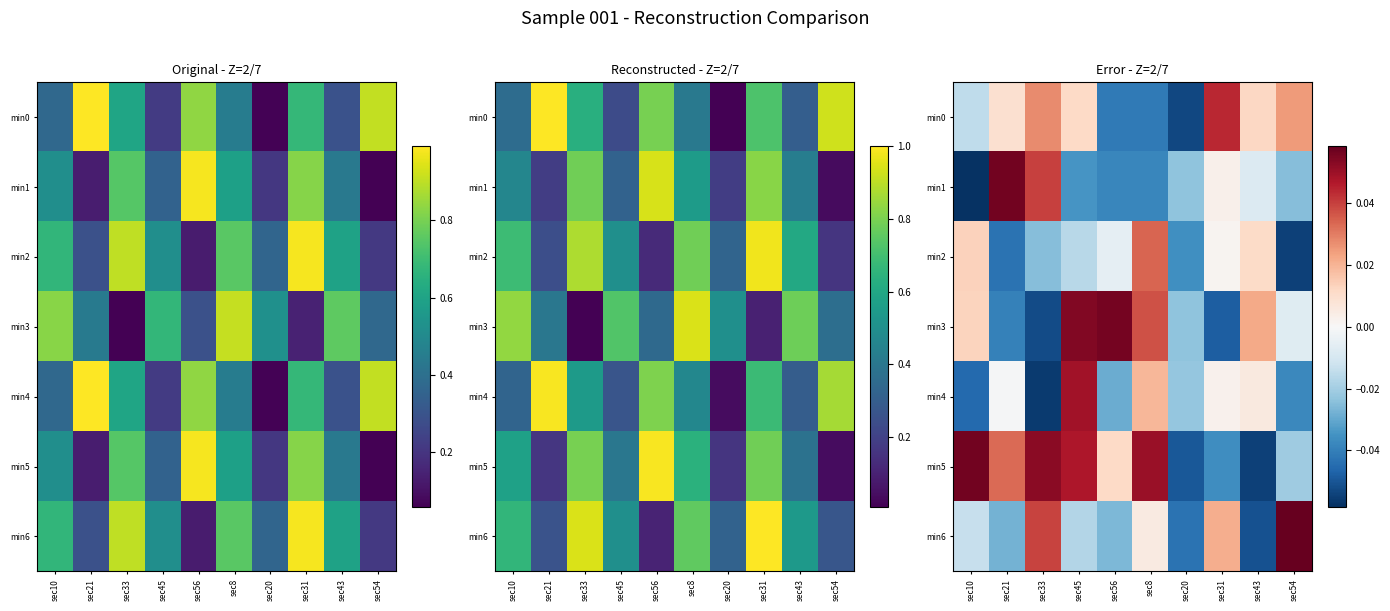

Which has a higher value, sec31 or sec21?

sec31